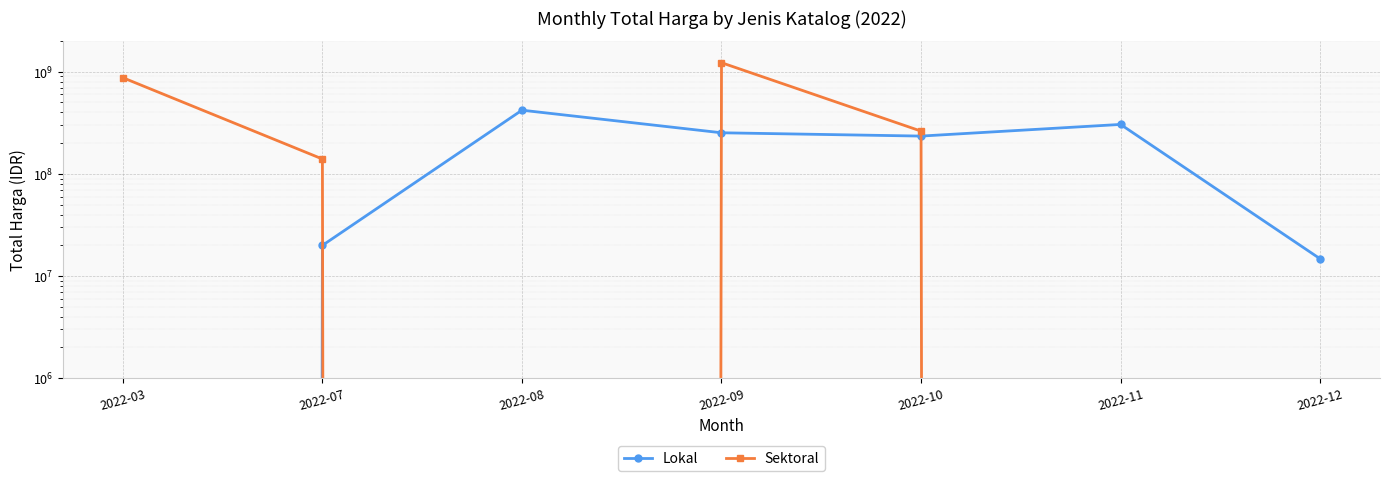

The Sektoral series shows 607138032 at 2022-11. True or false?

False